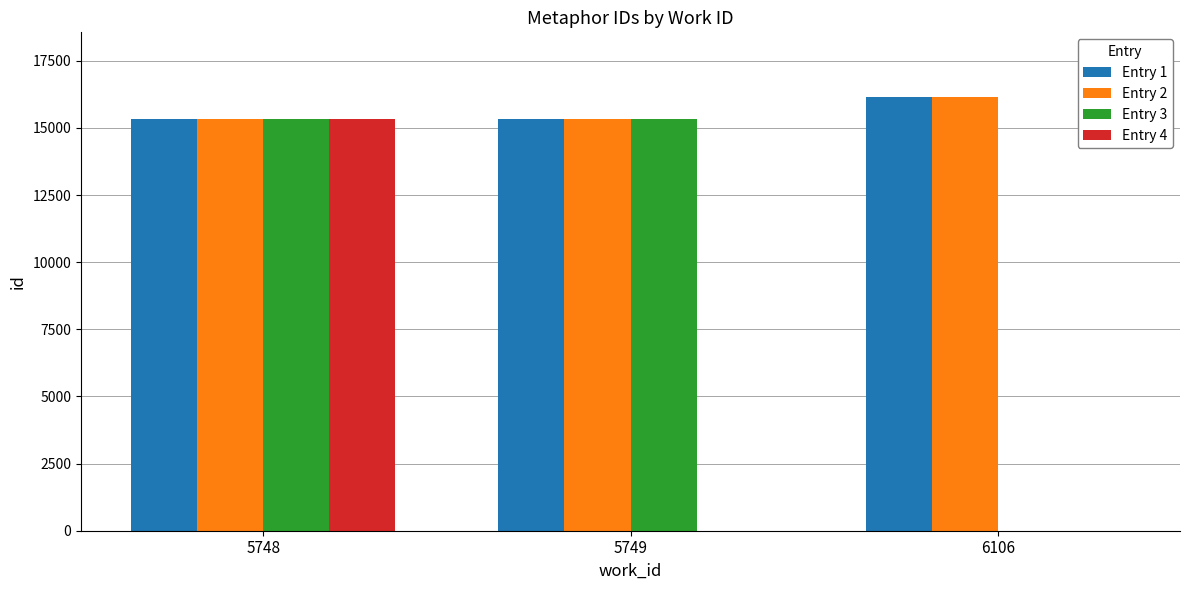

At which category does the chart reach its peak across all series?

6106